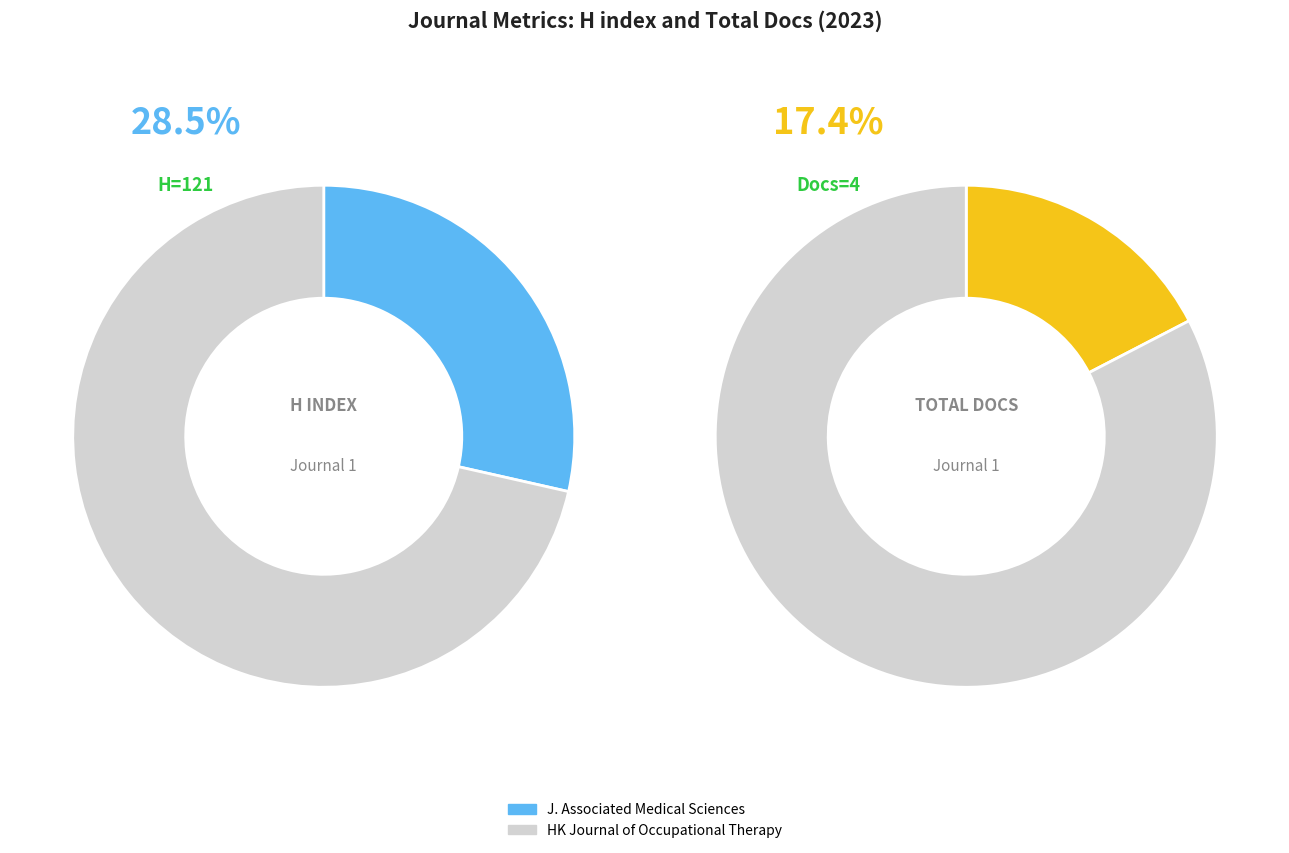

Which has a higher value, Hong Kong Journal of Occupational Therapy or Journal of Associated Medical Sciences?

Hong Kong Journal of Occupational Therapy